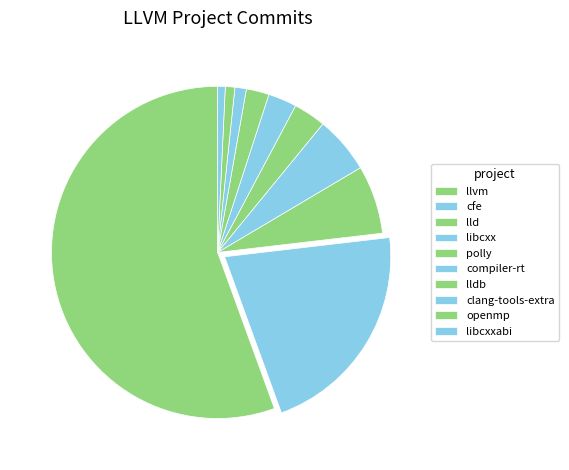

Rank the categories by value from highest to lowest.

llvm, cfe, lld, libcxx, polly, compiler-rt, lldb, clang-tools-extra, openmp, libcxxabi